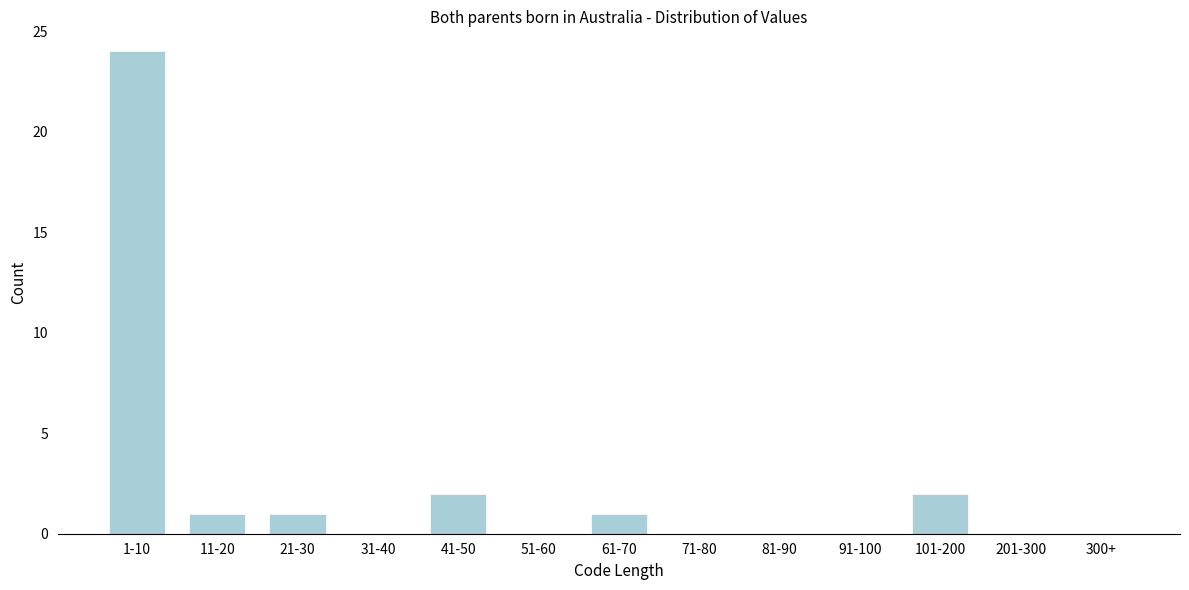

Reading right to left, extract all data points from this chart.

300+=0	201-300=0	101-200=2	91-100=0	81-90=0	71-80=0	61-70=1	51-60=0	41-50=2	31-40=0	21-30=1	11-20=1	1-10=24